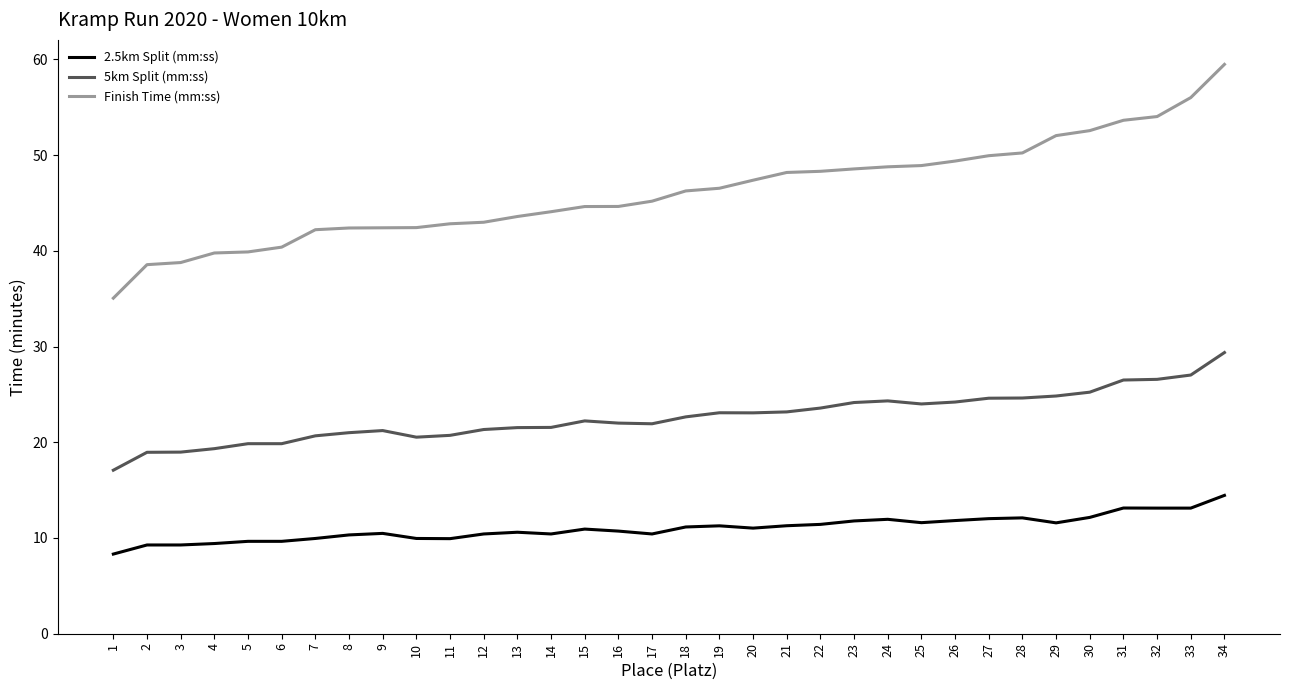

Does the chart display data point markers on the line(s)?

No